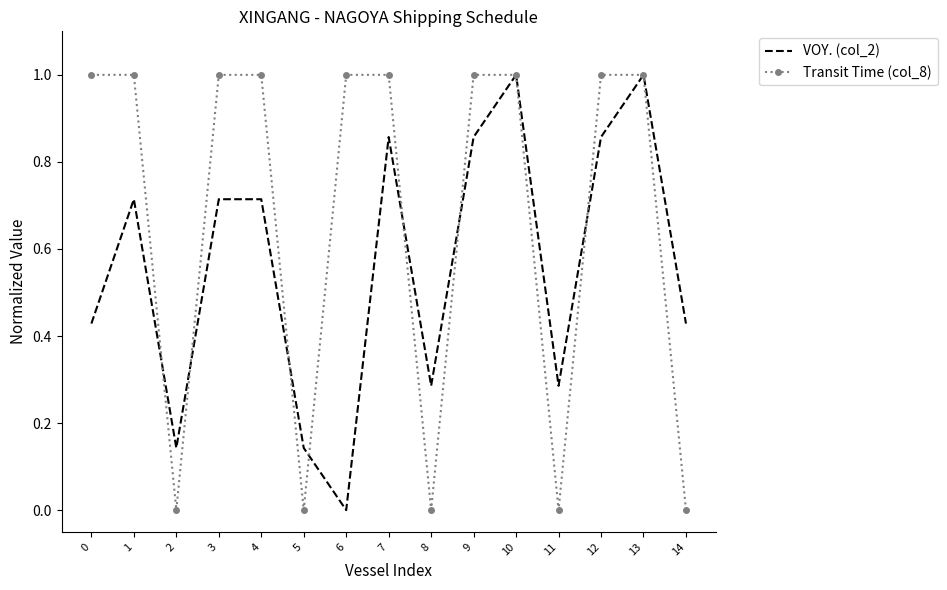

Which series changed the most between 3 and 7?

VOY. (col_2)